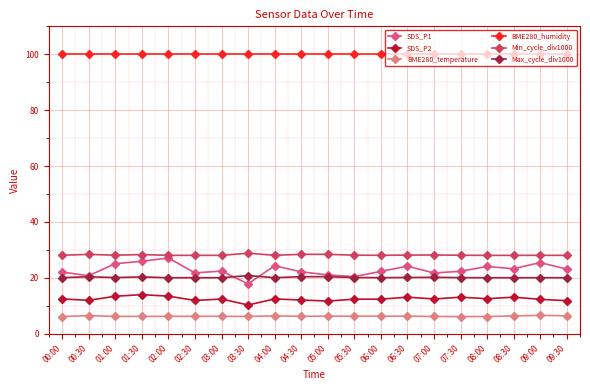

What is the total value across all series at 00:30?

187.9